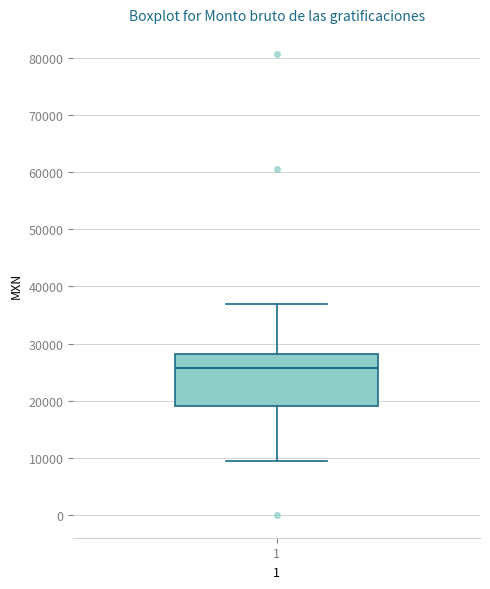

Transcribe this box plot: give where the median line is, the range the box spans, and where the two whiskers end, as read against the y-axis. The values are not printed on the chart, so give them approximately, as read against the axis.

median 26000, box 19000 to 28000, whiskers 9000 to 37000